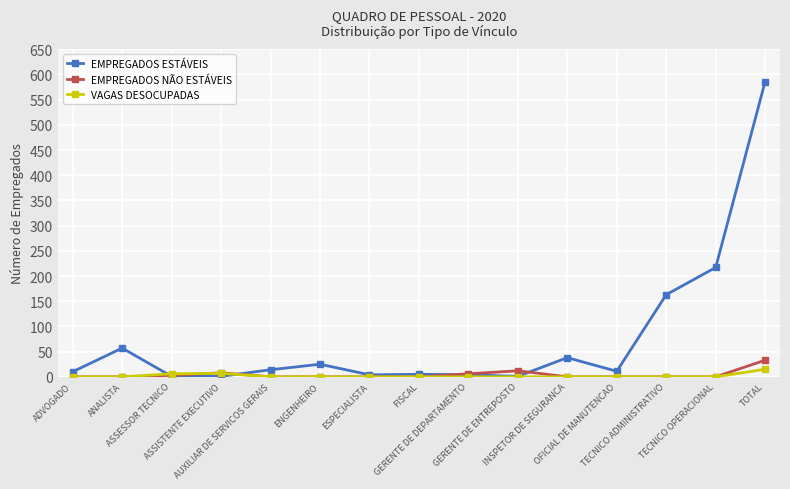

What position from the left is TECNICO ADMINISTRATIVO?

13